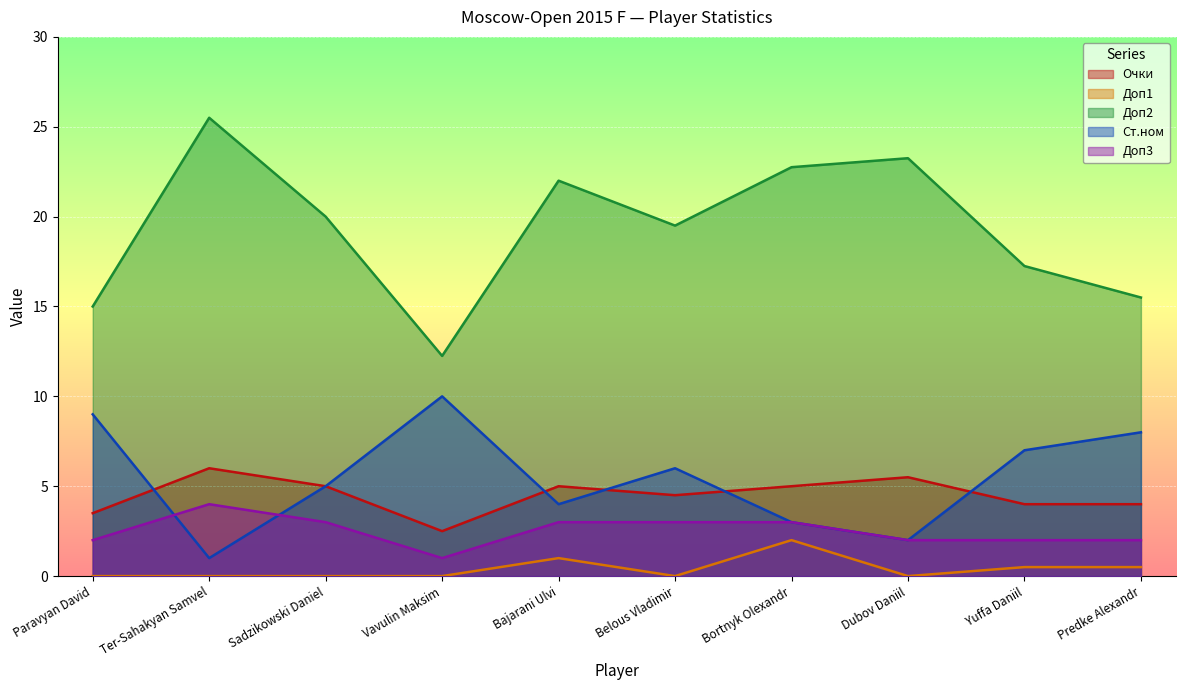

What position from the left is Paravyan David?

1